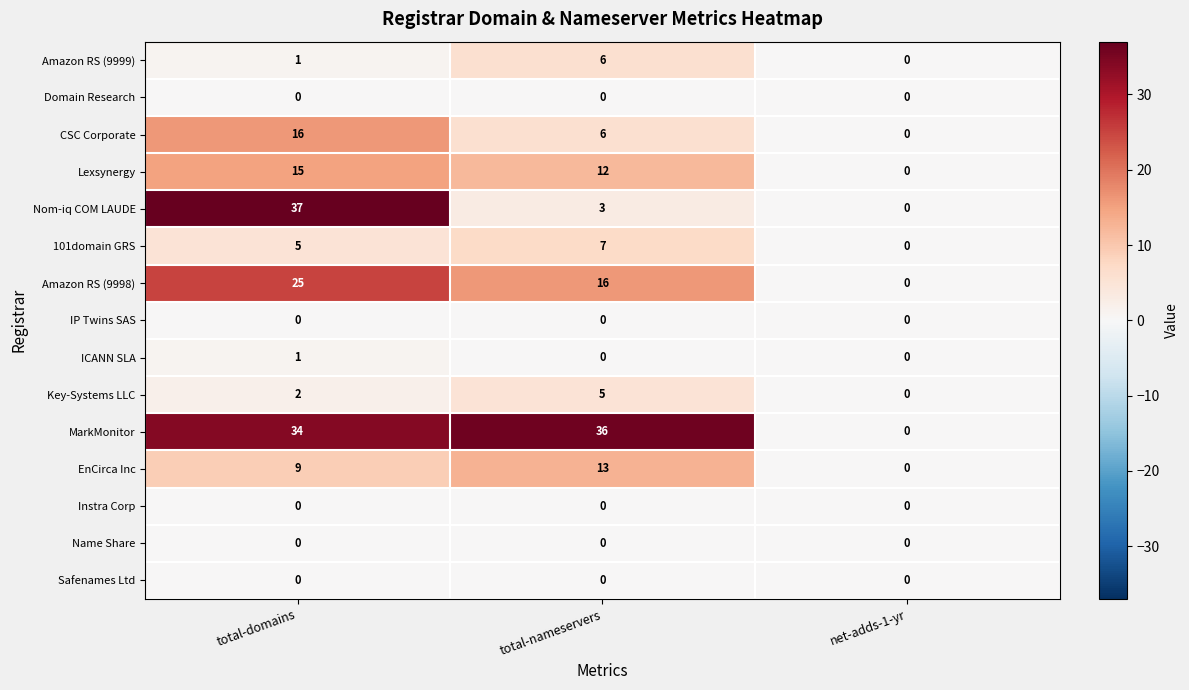

Count the number of data series in this chart.

15